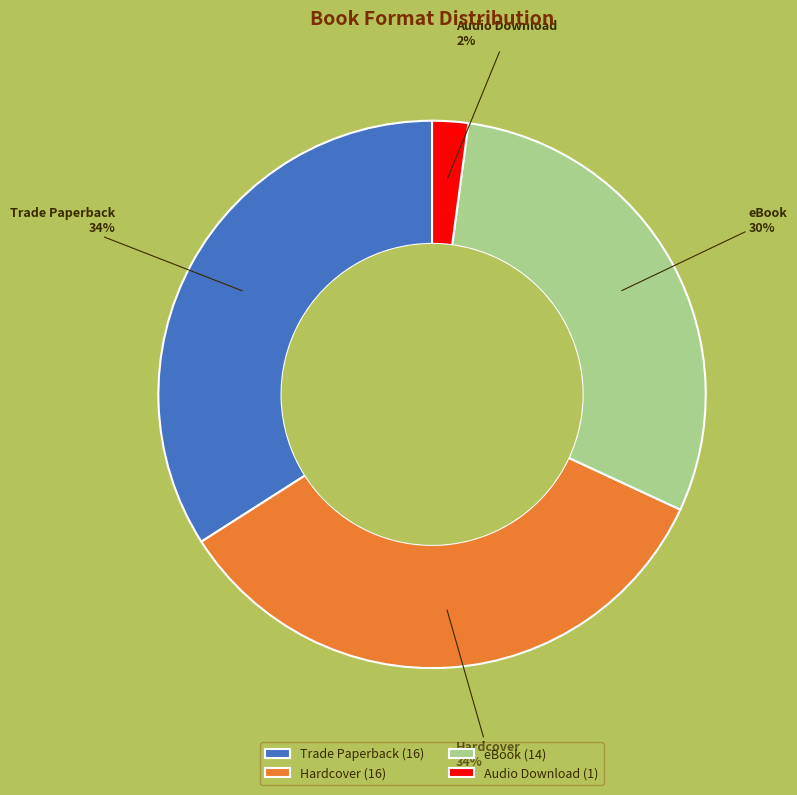

What percentage is the Trade Paperback slice, to the nearest percent?

34%